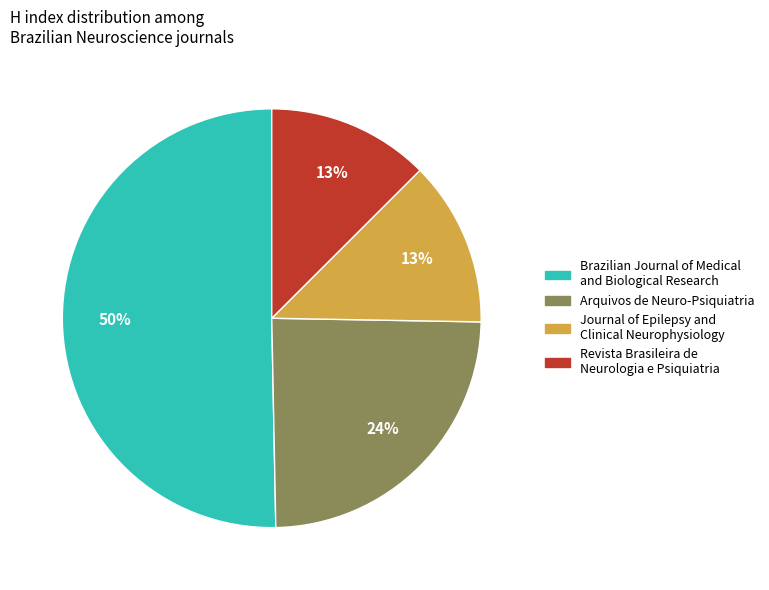

Do Revista Brasileira de Neurologia e Psiquiatria and Arquivos de Neuro-Psiquiatria together represent more than half of the pie?

No